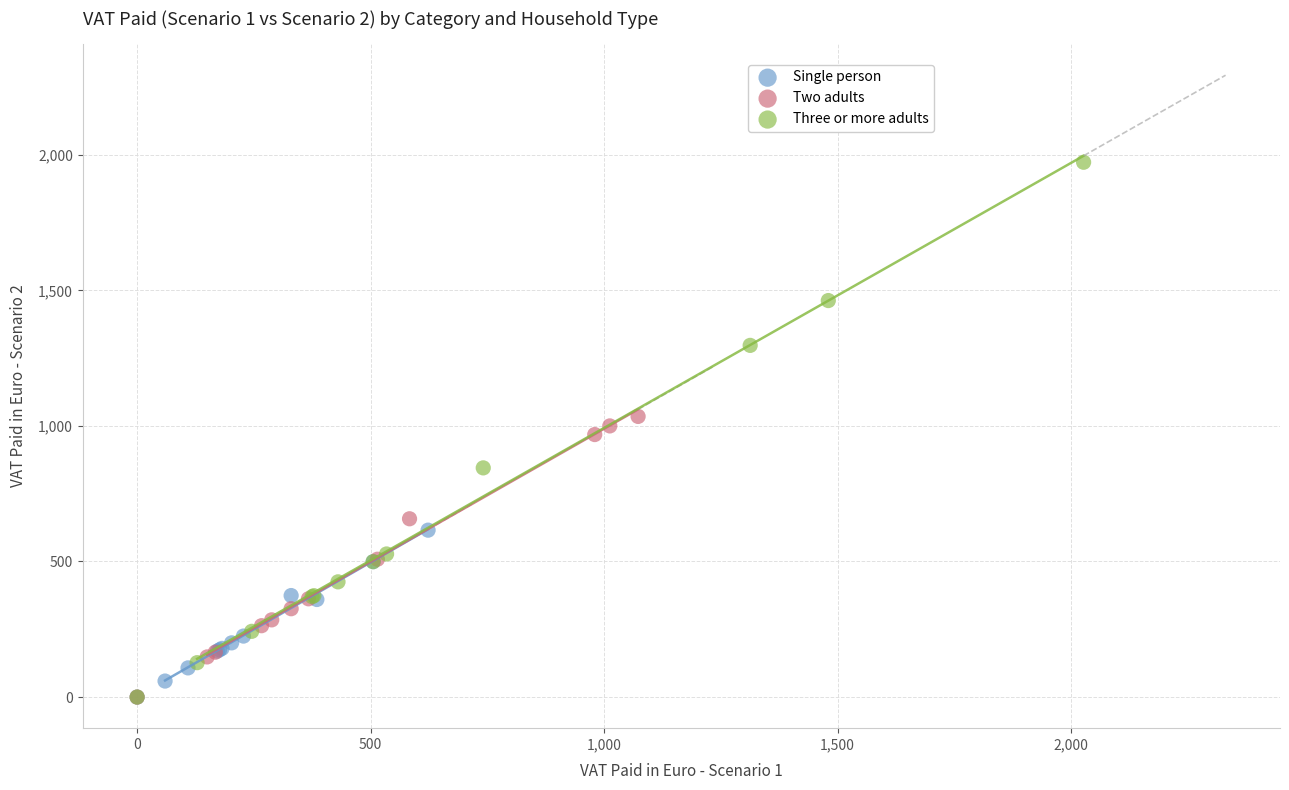

Which series has the largest Y range (max minus min)?

Three or more adults